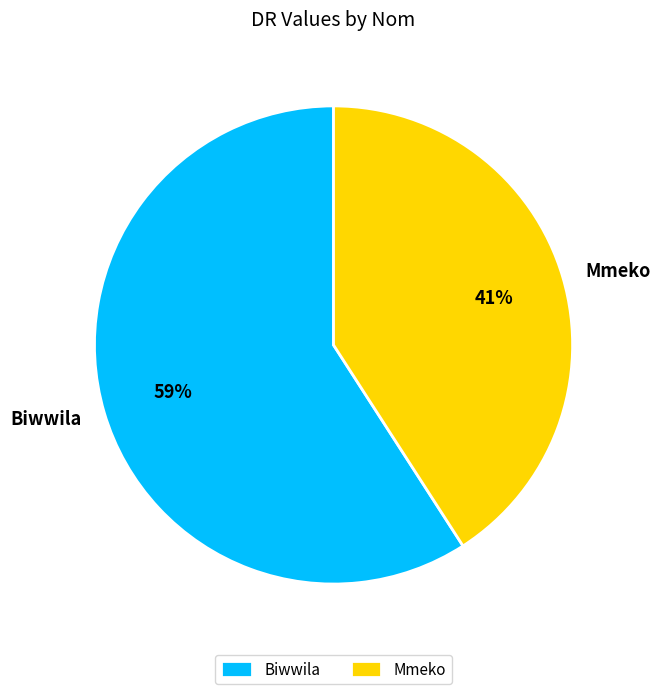

Rank the categories by value from highest to lowest.

Biwwila, Mmeko